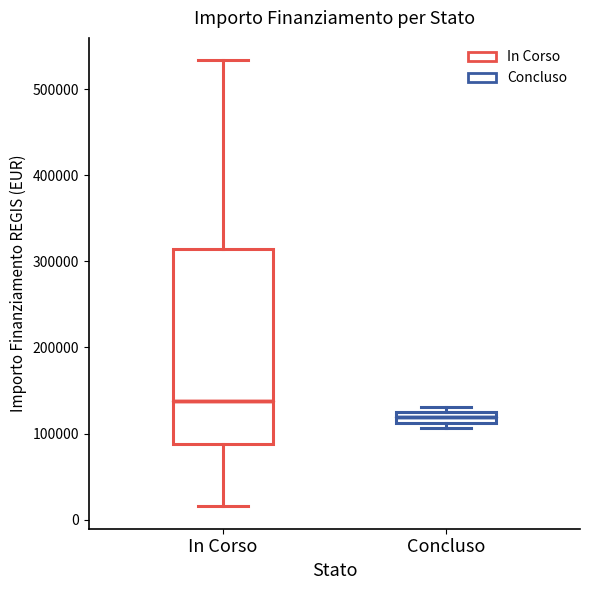

Which box is the tallest, from its lower edge to its upper edge?

In Corso